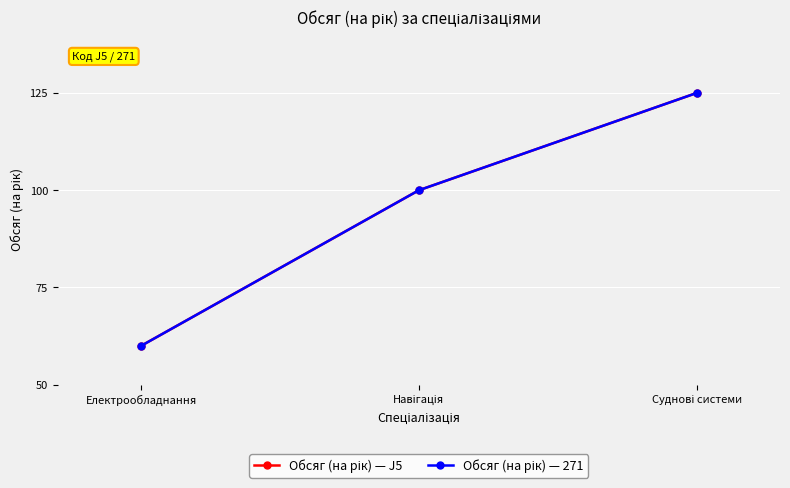

What is the average value of the Обсяг (на рік) — J5 series?

95